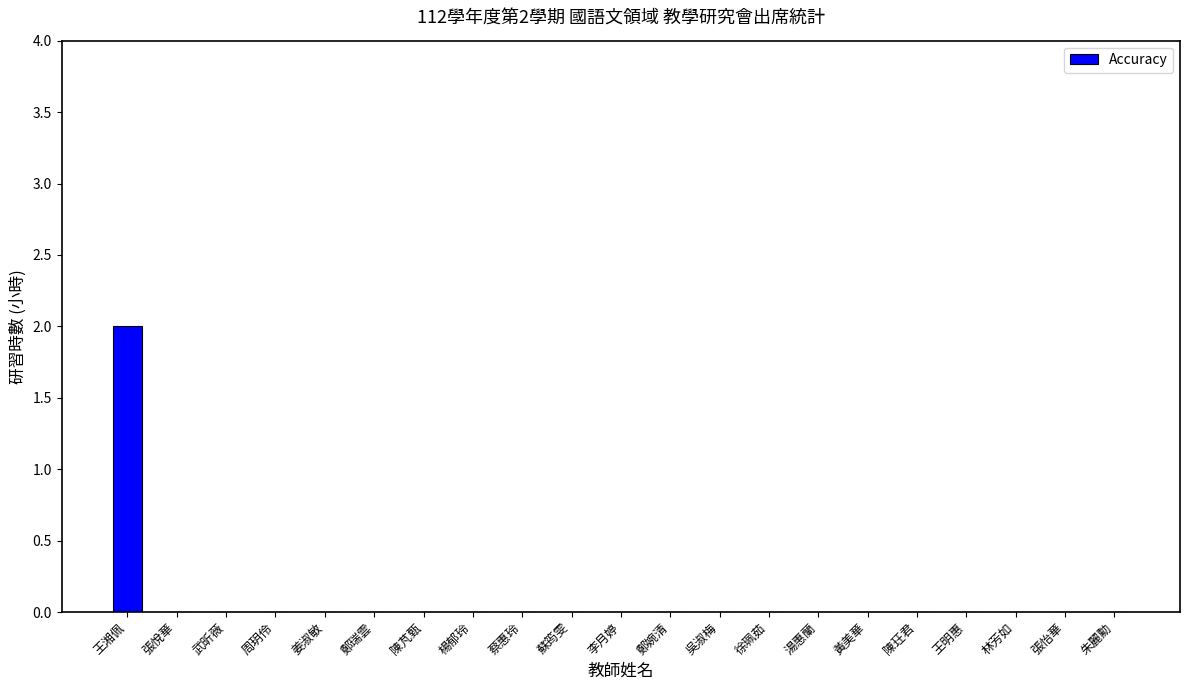

How many values are between 0 and 1?

20